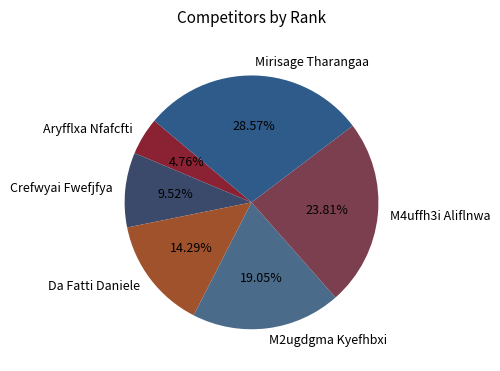

Does Da Fatti Daniele represent more than half of the total?

No